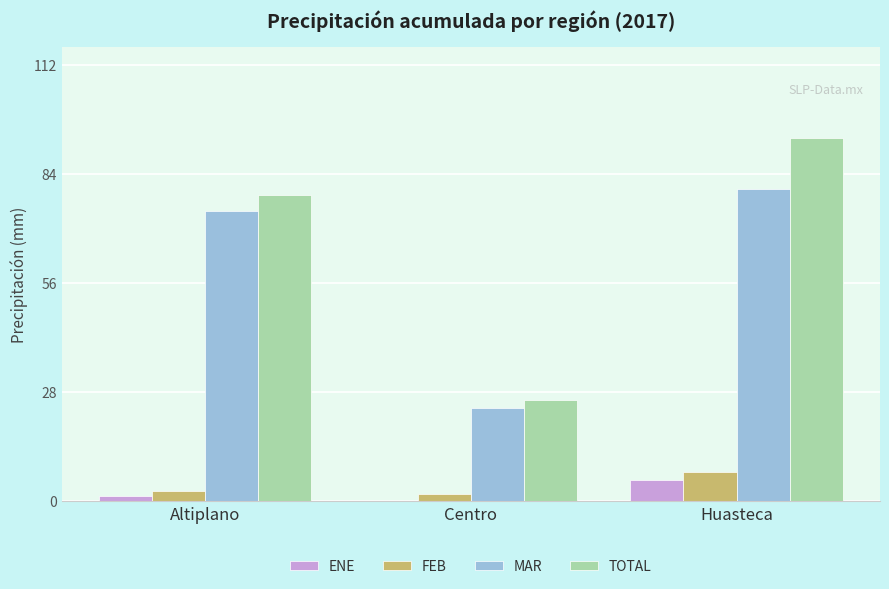

At which category is the sum across all series the highest?

Huasteca